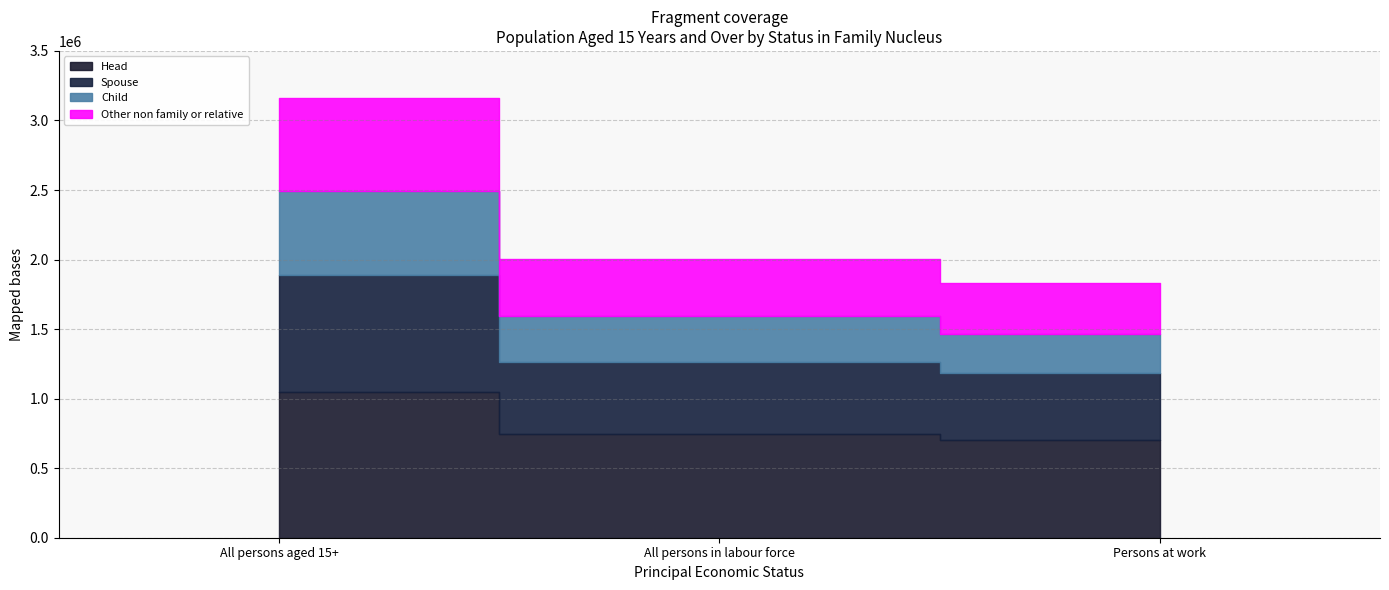

Rank the series at All persons in labour force from highest to lowest value.

Head, Spouse, Other non family or relative, Child